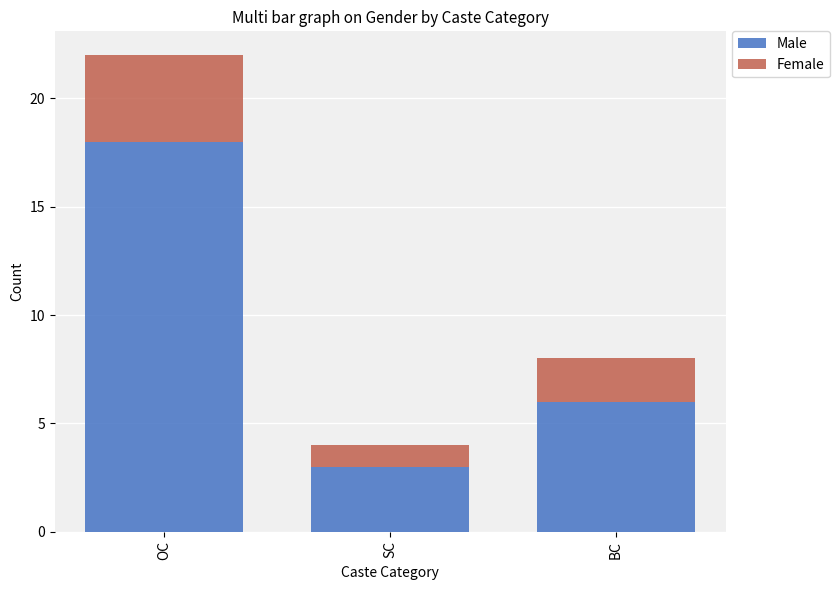

Where is Male nearest to the value 10?

BC